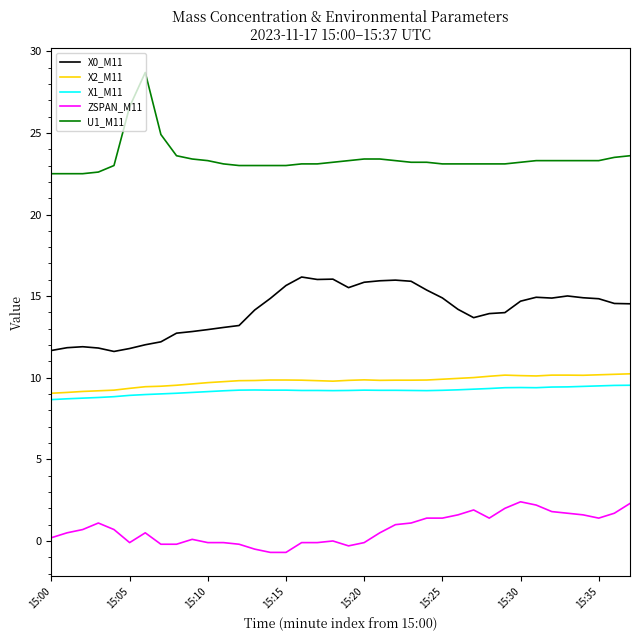

What is the highest value of the X1_M11 series?

9.5